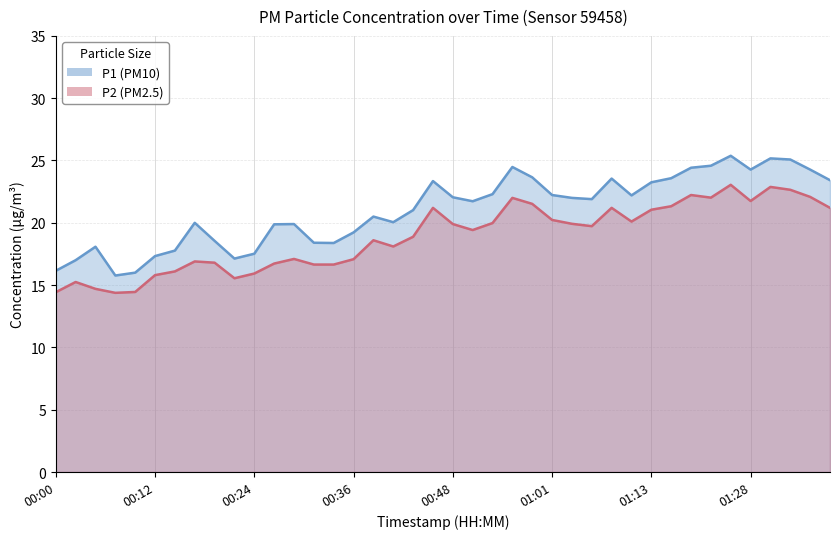

Which series has the largest range (max minus min)?

P1